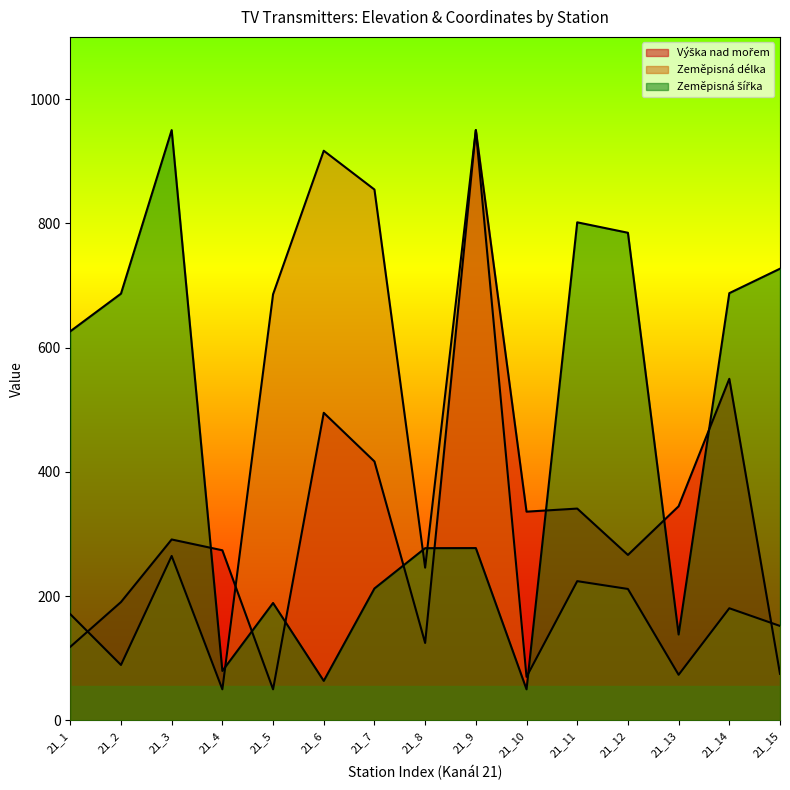

What is the difference between the Zeměpisná šířka values at 21_9 and 21_13?

139.1